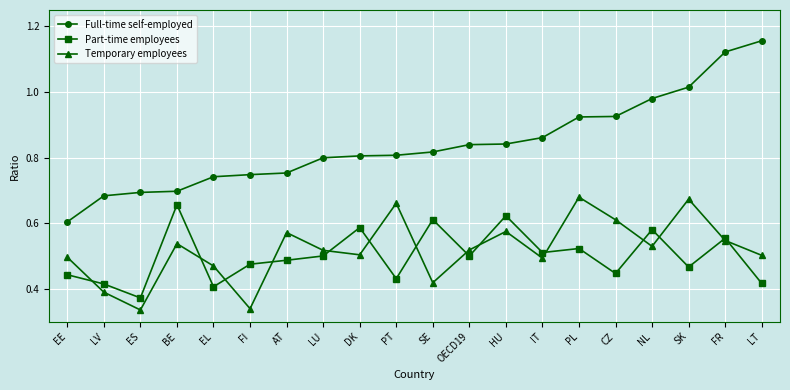

At how many categories does at least one series exceed 0?

20